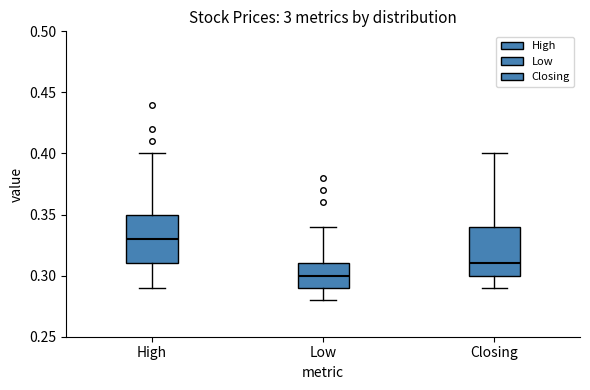

Where does the upper whisker of the box for High end on the y-axis? The values are not printed on the chart, so give them approximately, as read against the axis.

0.40